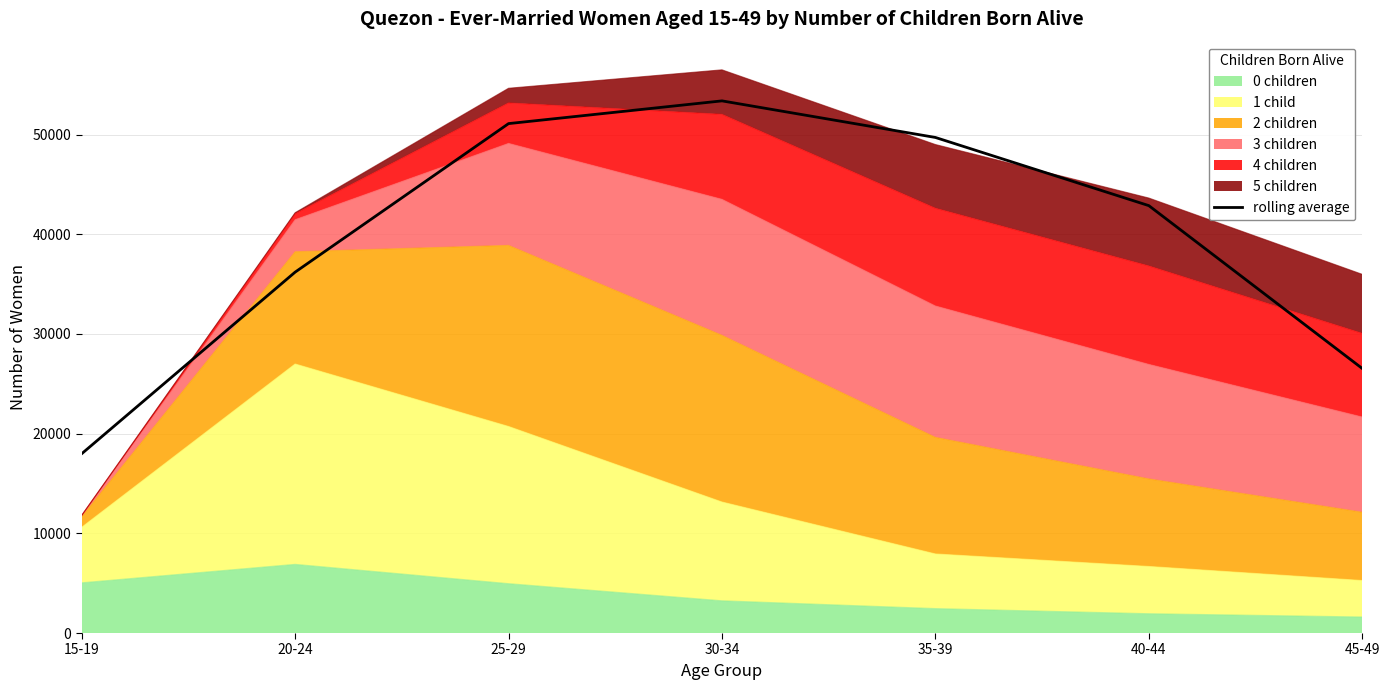

How many interior local peaks (higher than both neighbors) does the data have?

1